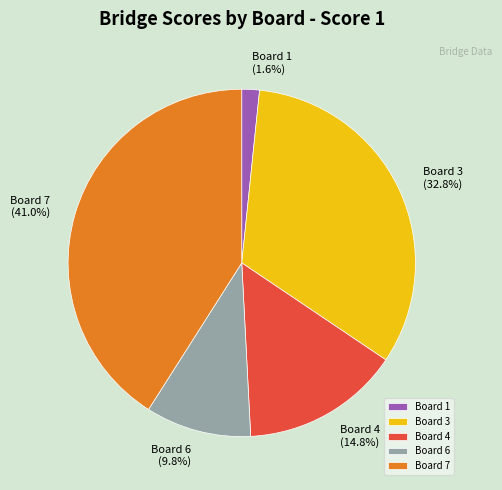

Rank the categories by value from lowest to highest.

Board 1, Board 6, Board 4, Board 3, Board 7